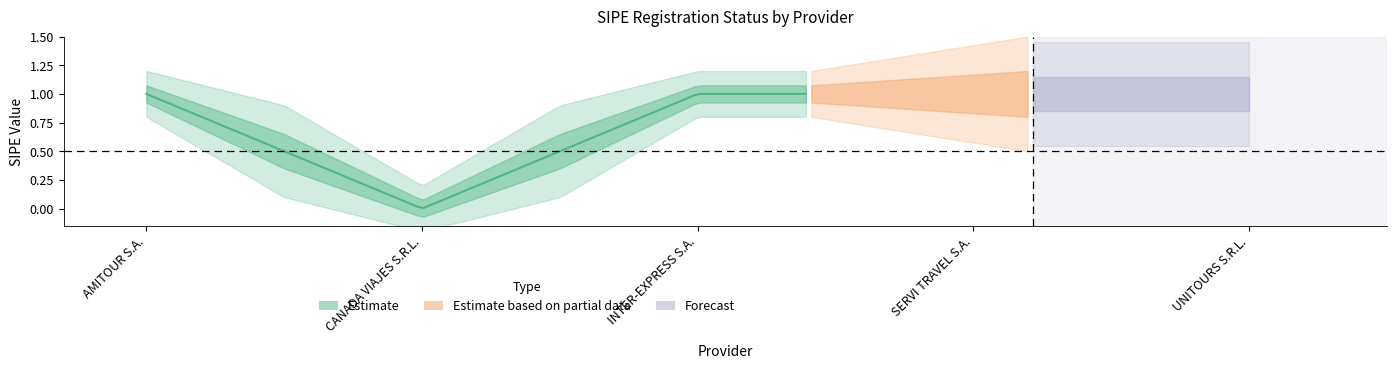

How many data points are less than 1?

1